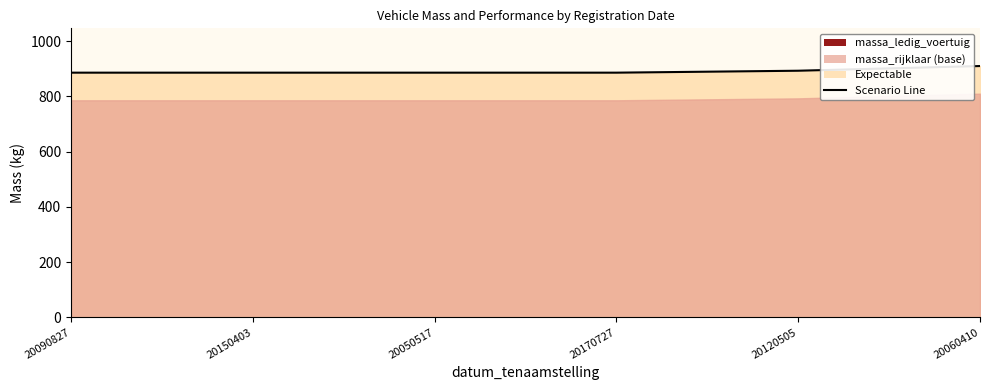

Rank the categories by value from highest to lowest.

20060410, 20120505, 20090827, 20150403, 20050517, 20170727